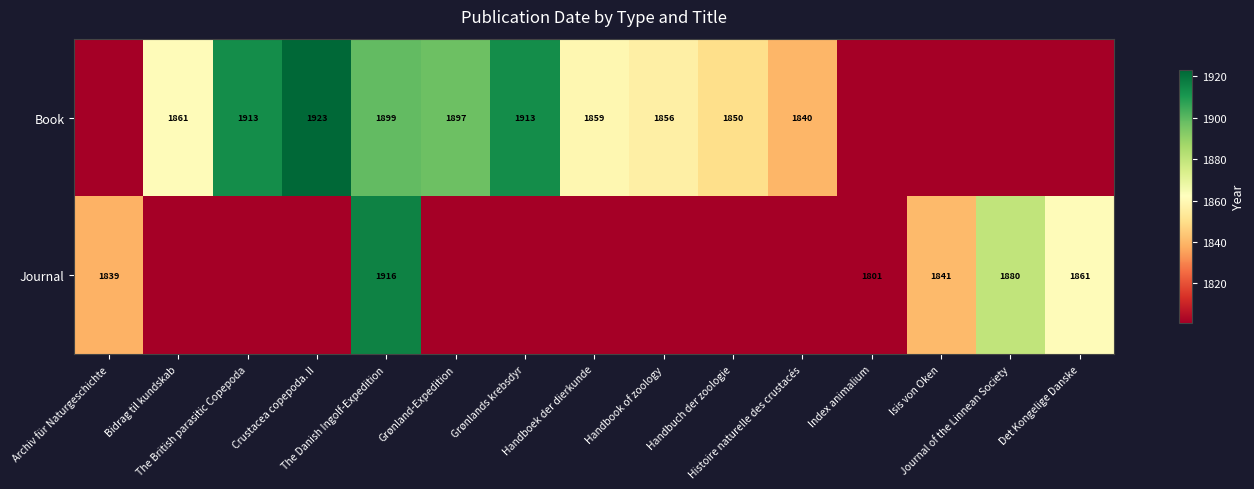

At Index animalium, list the series in order from smallest to largest.

Book, Journal